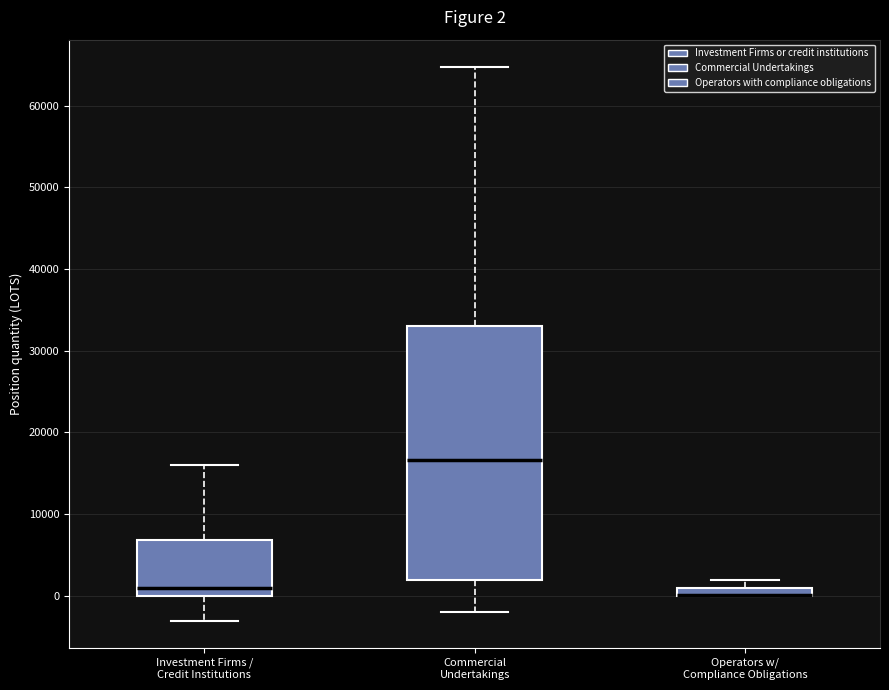

Which box is the tallest, from its lower edge to its upper edge?

Commercial Undertakings